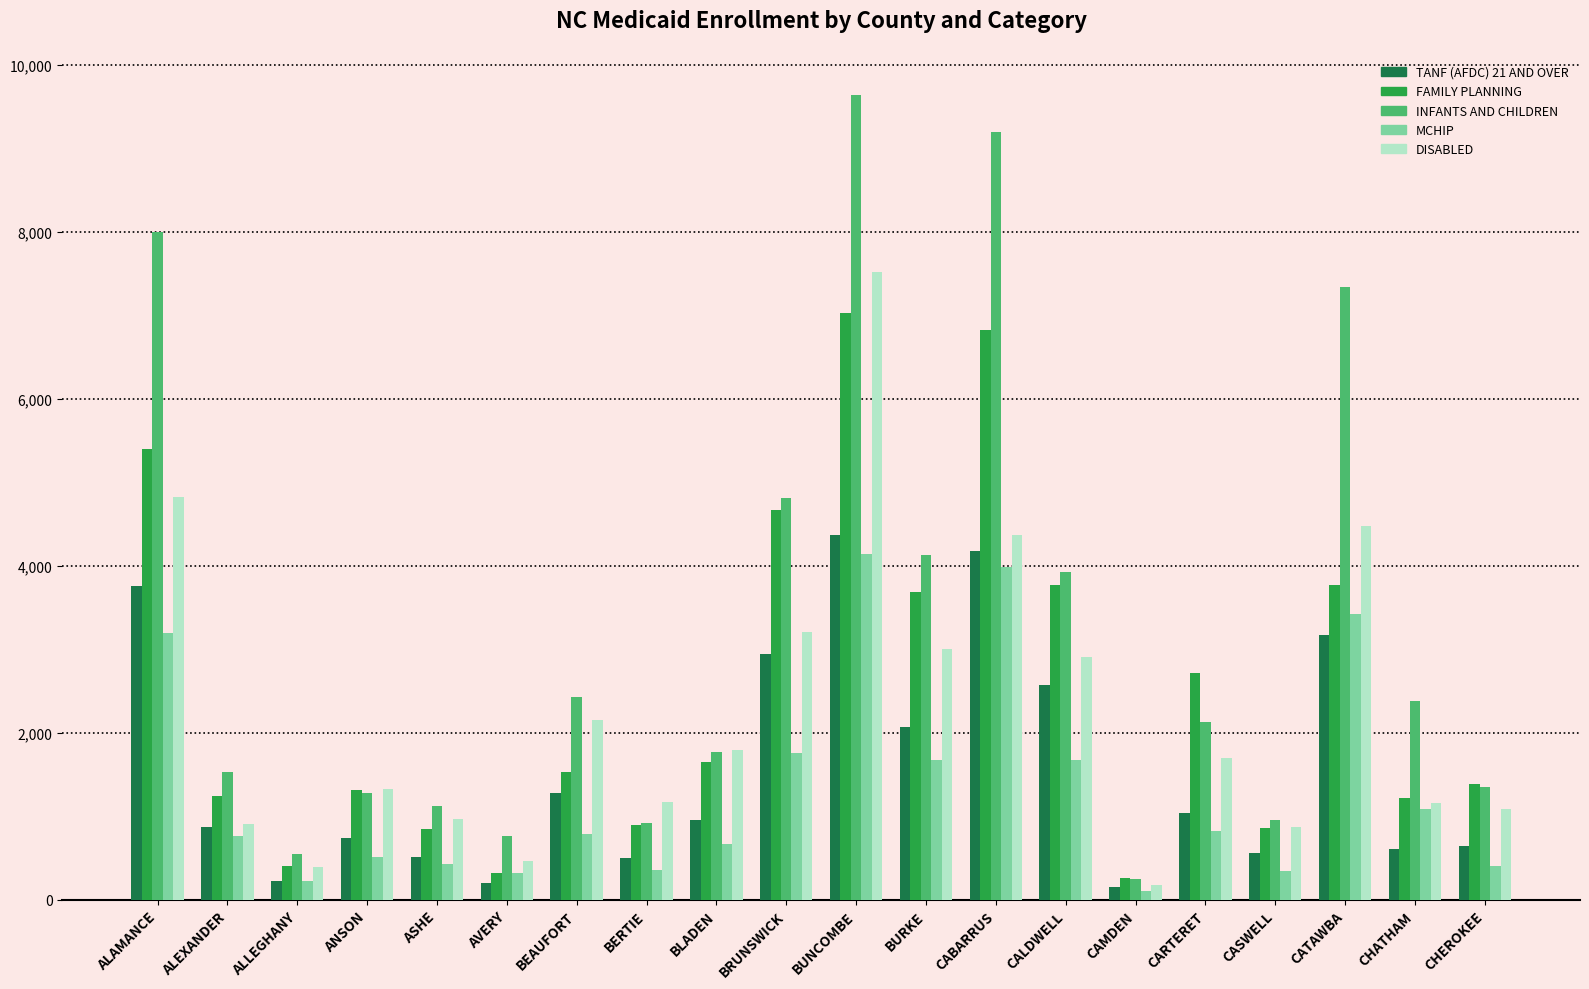

What are all the series names shown in the legend?

TANF (AFDC) 21 AND OVER, FAMILY PLANNING, INFANTS AND CHILDREN, MCHIP, DISABLED